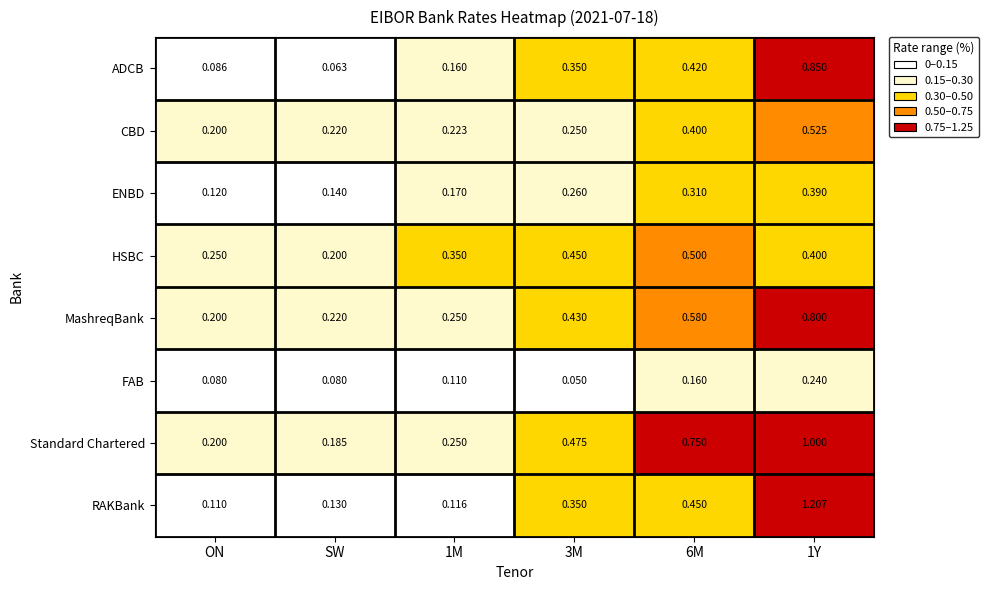

At which label is MashreqBank closest to 0?

ON